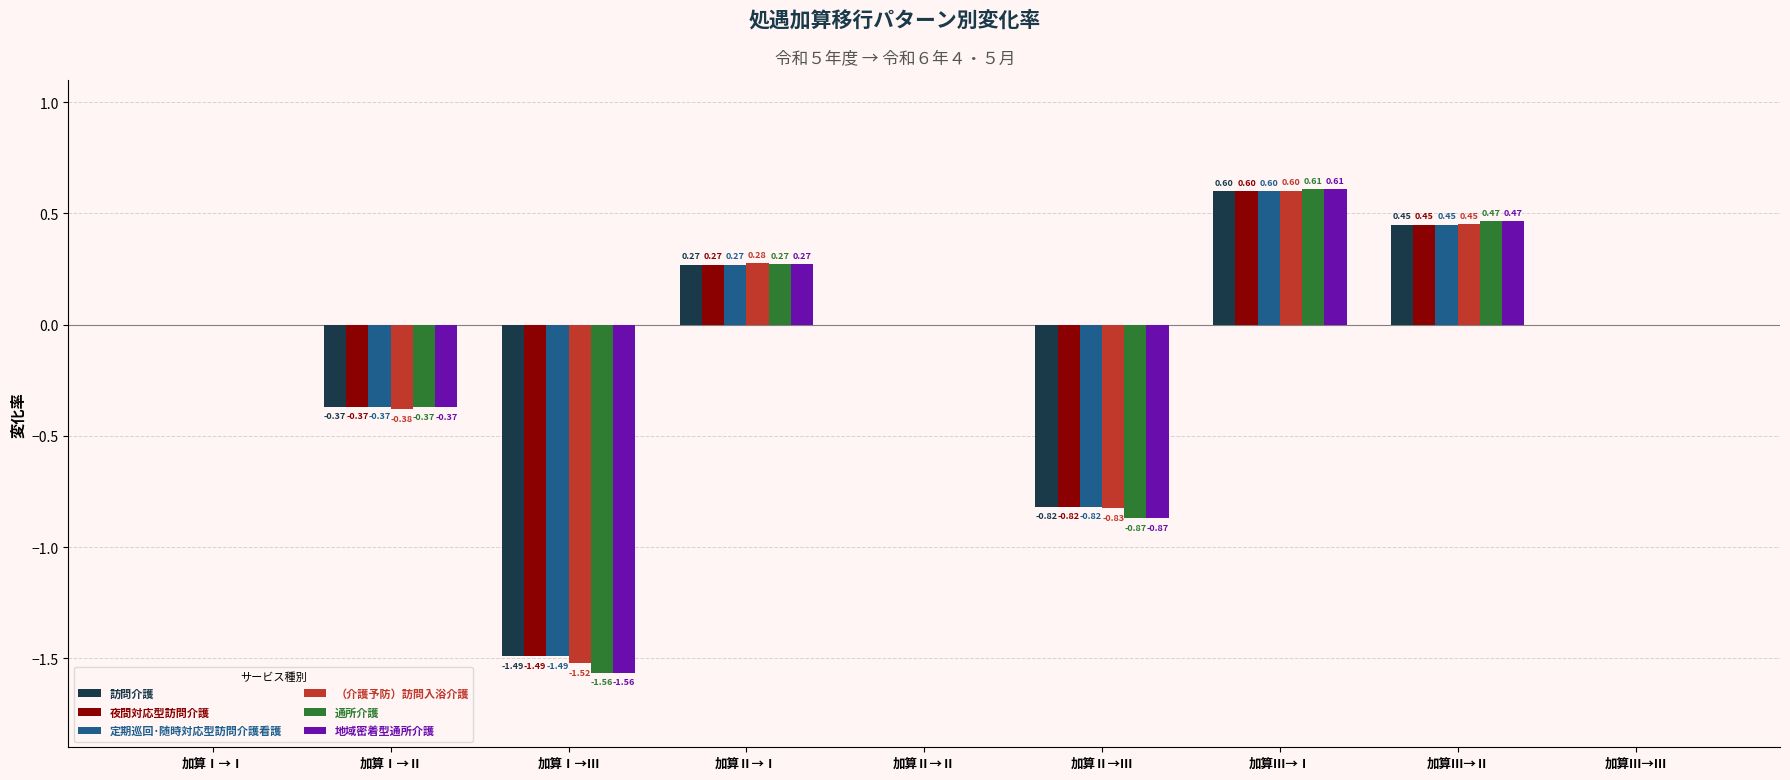

Are the bars grouped side by side (vs. stacked)?

Yes